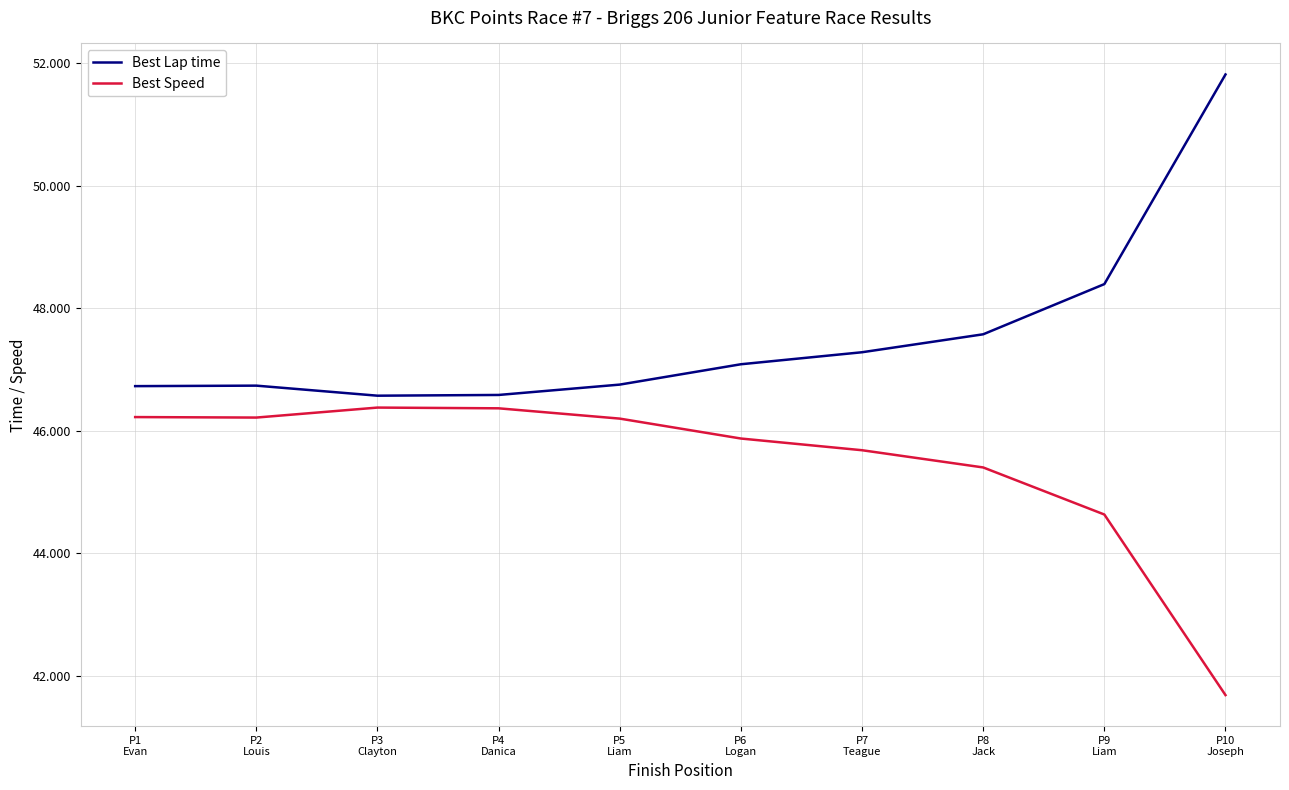

What is the difference between the maximum and second lowest values in the Best Speed series?

1.7